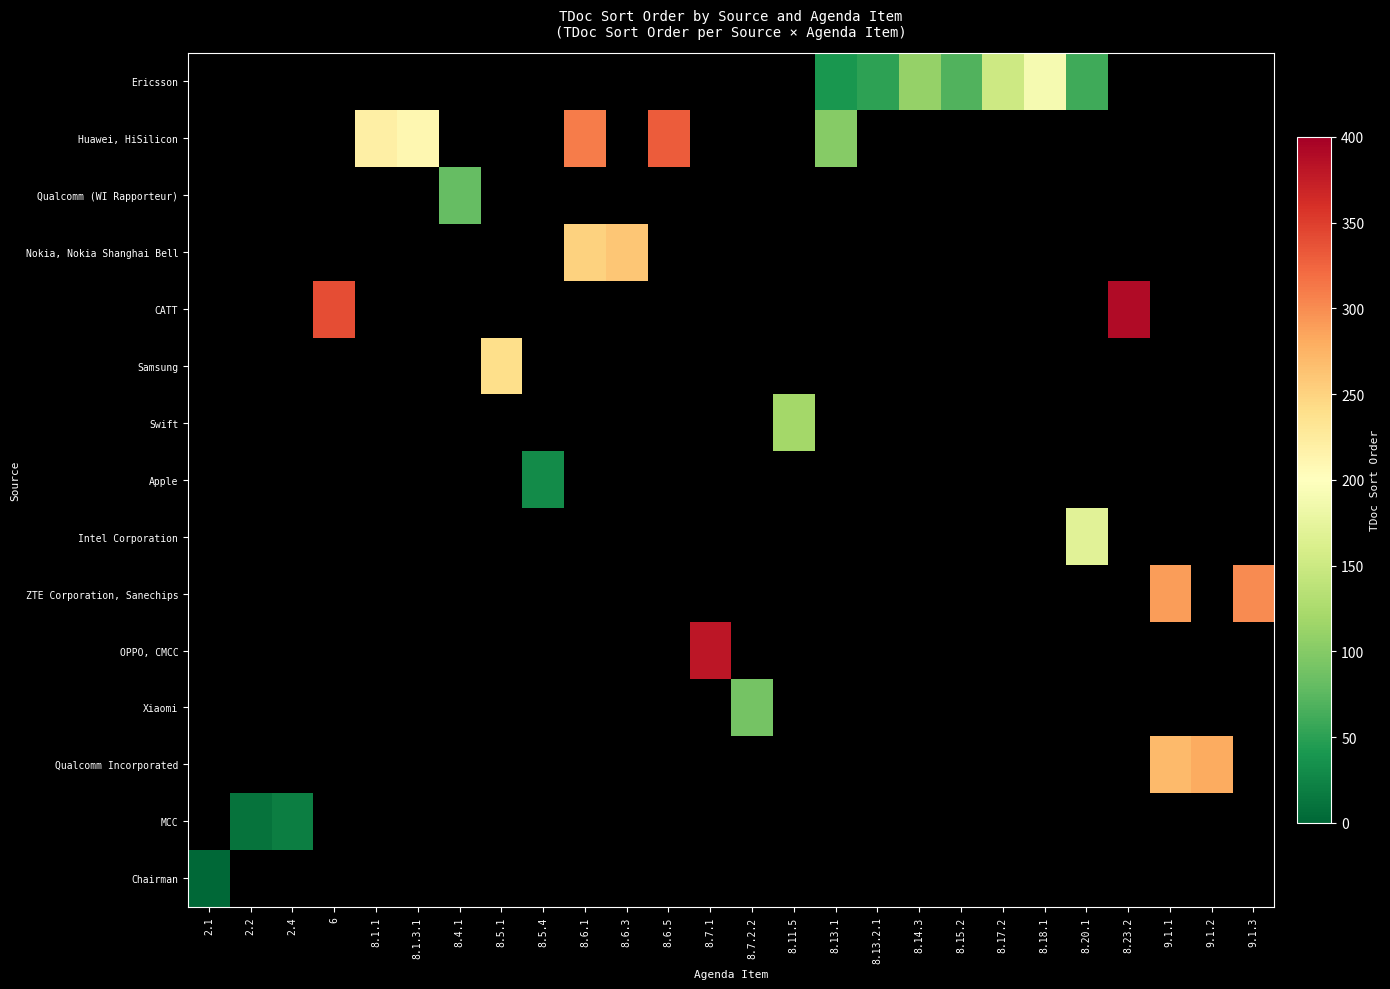

Reading left to right, extract all data points from this chart.

Ericsson: 2.1=-1	2.2=-1	2.4=-1	6=-1	8.1.1=-1	8.1.3.1=-1	8.4.1=-1	8.5.1=-1	8.5.4=-1	8.6.1=-1	8.6.3=-1	8.6.5=-1	8.7.1=-1	8.7.2.2=-1	8.11.5=-1	8.13.1=40	8.13.2.1=50	8.14.3=110	8.15.2=70	8.17.2=150	8.18.1=190	8.20.1=60	8.23.2=-1	9.1.1=-1	9.1.2=-1	9.1.3=-1
Huawei, HiSilicon: 2.1=-1	2.2=-1	2.4=-1	6=-1	8.1.1=220	8.1.3.1=210	8.4.1=-1	8.5.1=-1	8.5.4=-1	8.6.1=310	8.6.3=-1	8.6.5=330	8.7.1=-1	8.7.2.2=-1	8.11.5=-1	8.13.1=100	8.13.2.1=-1	8.14.3=-1	8.15.2=-1	8.17.2=-1	8.18.1=-1	8.20.1=-1	8.23.2=-1	9.1.1=-1	9.1.2=-1	9.1.3=-1
Qualcomm (WI Rapporteur): 2.1=-1	2.2=-1	2.4=-1	6=-1	8.1.1=-1	8.1.3.1=-1	8.4.1=80	8.5.1=-1	8.5.4=-1	8.6.1=-1	8.6.3=-1	8.6.5=-1	8.7.1=-1	8.7.2.2=-1	8.11.5=-1	8.13.1=-1	8.13.2.1=-1	8.14.3=-1	8.15.2=-1	8.17.2=-1	8.18.1=-1	8.20.1=-1	8.23.2=-1	9.1.1=-1	9.1.2=-1	9.1.3=-1
Nokia, Nokia Shanghai Bell: 2.1=-1	2.2=-1	2.4=-1	6=-1	8.1.1=-1	8.1.3.1=-1	8.4.1=-1	8.5.1=-1	8.5.4=-1	8.6.1=250	8.6.3=260	8.6.5=-1	8.7.1=-1	8.7.2.2=-1	8.11.5=-1	8.13.1=-1	8.13.2.1=-1	8.14.3=-1	8.15.2=-1	8.17.2=-1	8.18.1=-1	8.20.1=-1	8.23.2=-1	9.1.1=-1	9.1.2=-1	9.1.3=-1
CATT: 2.1=-1	2.2=-1	2.4=-1	6=340	8.1.1=-1	8.1.3.1=-1	8.4.1=-1	8.5.1=-1	8.5.4=-1	8.6.1=-1	8.6.3=-1	8.6.5=-1	8.7.1=-1	8.7.2.2=-1	8.11.5=-1	8.13.1=-1	8.13.2.1=-1	8.14.3=-1	8.15.2=-1	8.17.2=-1	8.18.1=-1	8.20.1=-1	8.23.2=390	9.1.1=-1	9.1.2=-1	9.1.3=-1
Samsung: 2.1=-1	2.2=-1	2.4=-1	6=-1	8.1.1=-1	8.1.3.1=-1	8.4.1=-1	8.5.1=240	8.5.4=-1	8.6.1=-1	8.6.3=-1	8.6.5=-1	8.7.1=-1	8.7.2.2=-1	8.11.5=-1	8.13.1=-1	8.13.2.1=-1	8.14.3=-1	8.15.2=-1	8.17.2=-1	8.18.1=-1	8.20.1=-1	8.23.2=-1	9.1.1=-1	9.1.2=-1	9.1.3=-1
Swift: 2.1=-1	2.2=-1	2.4=-1	6=-1	8.1.1=-1	8.1.3.1=-1	8.4.1=-1	8.5.1=-1	8.5.4=-1	8.6.1=-1	8.6.3=-1	8.6.5=-1	8.7.1=-1	8.7.2.2=-1	8.11.5=120	8.13.1=-1	8.13.2.1=-1	8.14.3=-1	8.15.2=-1	8.17.2=-1	8.18.1=-1	8.20.1=-1	8.23.2=-1	9.1.1=-1	9.1.2=-1	9.1.3=-1
Apple: 2.1=-1	2.2=-1	2.4=-1	6=-1	8.1.1=-1	8.1.3.1=-1	8.4.1=-1	8.5.1=-1	8.5.4=30	8.6.1=-1	8.6.3=-1	8.6.5=-1	8.7.1=-1	8.7.2.2=-1	8.11.5=-1	8.13.1=-1	8.13.2.1=-1	8.14.3=-1	8.15.2=-1	8.17.2=-1	8.18.1=-1	8.20.1=-1	8.23.2=-1	9.1.1=-1	9.1.2=-1	9.1.3=-1
Intel Corporation: 2.1=-1	2.2=-1	2.4=-1	6=-1	8.1.1=-1	8.1.3.1=-1	8.4.1=-1	8.5.1=-1	8.5.4=-1	8.6.1=-1	8.6.3=-1	8.6.5=-1	8.7.1=-1	8.7.2.2=-1	8.11.5=-1	8.13.1=-1	8.13.2.1=-1	8.14.3=-1	8.15.2=-1	8.17.2=-1	8.18.1=-1	8.20.1=170	8.23.2=-1	9.1.1=-1	9.1.2=-1	9.1.3=-1
ZTE Corporation, Sanechips: 2.1=-1	2.2=-1	2.4=-1	6=-1	8.1.1=-1	8.1.3.1=-1	8.4.1=-1	8.5.1=-1	8.5.4=-1	8.6.1=-1	8.6.3=-1	8.6.5=-1	8.7.1=-1	8.7.2.2=-1	8.11.5=-1	8.13.1=-1	8.13.2.1=-1	8.14.3=-1	8.15.2=-1	8.17.2=-1	8.18.1=-1	8.20.1=-1	8.23.2=-1	9.1.1=290	9.1.2=-1	9.1.3=300
OPPO, CMCC: 2.1=-1	2.2=-1	2.4=-1	6=-1	8.1.1=-1	8.1.3.1=-1	8.4.1=-1	8.5.1=-1	8.5.4=-1	8.6.1=-1	8.6.3=-1	8.6.5=-1	8.7.1=380	8.7.2.2=-1	8.11.5=-1	8.13.1=-1	8.13.2.1=-1	8.14.3=-1	8.15.2=-1	8.17.2=-1	8.18.1=-1	8.20.1=-1	8.23.2=-1	9.1.1=-1	9.1.2=-1	9.1.3=-1
Xiaomi: 2.1=-1	2.2=-1	2.4=-1	6=-1	8.1.1=-1	8.1.3.1=-1	8.4.1=-1	8.5.1=-1	8.5.4=-1	8.6.1=-1	8.6.3=-1	8.6.5=-1	8.7.1=-1	8.7.2.2=90	8.11.5=-1	8.13.1=-1	8.13.2.1=-1	8.14.3=-1	8.15.2=-1	8.17.2=-1	8.18.1=-1	8.20.1=-1	8.23.2=-1	9.1.1=-1	9.1.2=-1	9.1.3=-1
Qualcomm Incorporated: 2.1=-1	2.2=-1	2.4=-1	6=-1	8.1.1=-1	8.1.3.1=-1	8.4.1=-1	8.5.1=-1	8.5.4=-1	8.6.1=-1	8.6.3=-1	8.6.5=-1	8.7.1=-1	8.7.2.2=-1	8.11.5=-1	8.13.1=-1	8.13.2.1=-1	8.14.3=-1	8.15.2=-1	8.17.2=-1	8.18.1=-1	8.20.1=-1	8.23.2=-1	9.1.1=270	9.1.2=280	9.1.3=-1
MCC: 2.1=-1	2.2=10	2.4=20	6=-1	8.1.1=-1	8.1.3.1=-1	8.4.1=-1	8.5.1=-1	8.5.4=-1	8.6.1=-1	8.6.3=-1	8.6.5=-1	8.7.1=-1	8.7.2.2=-1	8.11.5=-1	8.13.1=-1	8.13.2.1=-1	8.14.3=-1	8.15.2=-1	8.17.2=-1	8.18.1=-1	8.20.1=-1	8.23.2=-1	9.1.1=-1	9.1.2=-1	9.1.3=-1
Chairman: 2.1=0	2.2=-1	2.4=-1	6=-1	8.1.1=-1	8.1.3.1=-1	8.4.1=-1	8.5.1=-1	8.5.4=-1	8.6.1=-1	8.6.3=-1	8.6.5=-1	8.7.1=-1	8.7.2.2=-1	8.11.5=-1	8.13.1=-1	8.13.2.1=-1	8.14.3=-1	8.15.2=-1	8.17.2=-1	8.18.1=-1	8.20.1=-1	8.23.2=-1	9.1.1=-1	9.1.2=-1	9.1.3=-1